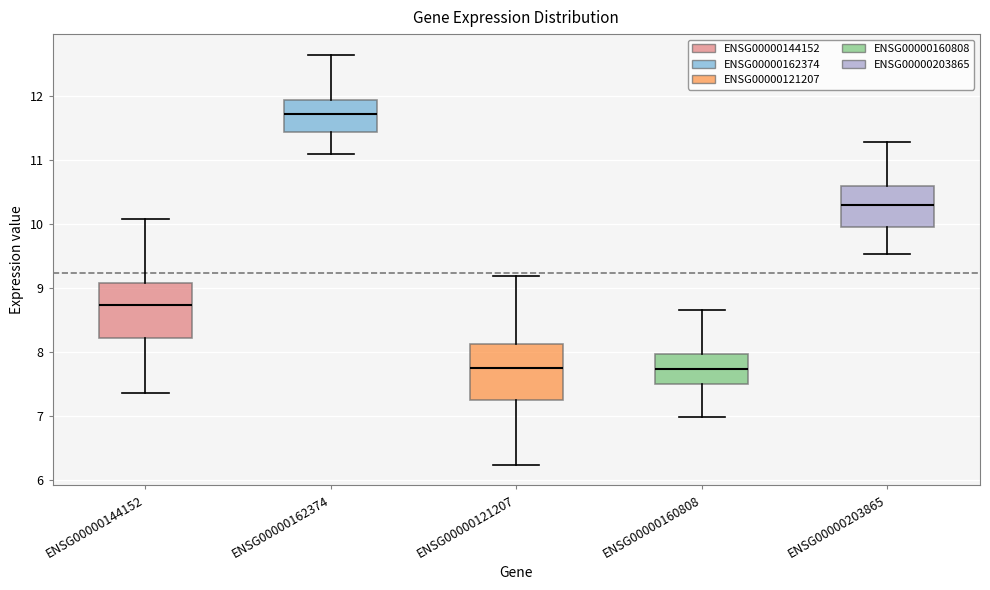

Which box has the highest median line?

ENSG00000162374